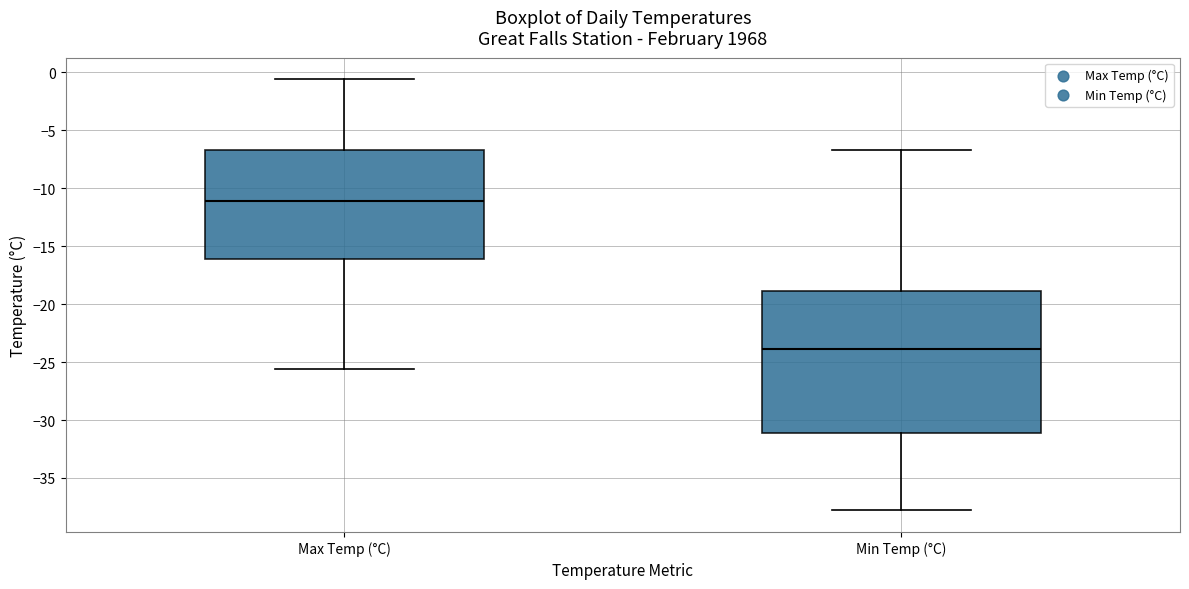

Reading left to right, transcribe this box plot: for each box, give where its median line is, the range the box spans, and where its two whiskers end, as read against the y-axis. The values are not printed on the chart, so give them approximately, as read against the axis.

Max Temp (°C): median -11.0, box -16.0 to -6.5, whiskers -25.5 to -0.5
Min Temp (°C): median -24.0, box -31.0 to -19.0, whiskers -38.0 to -6.5